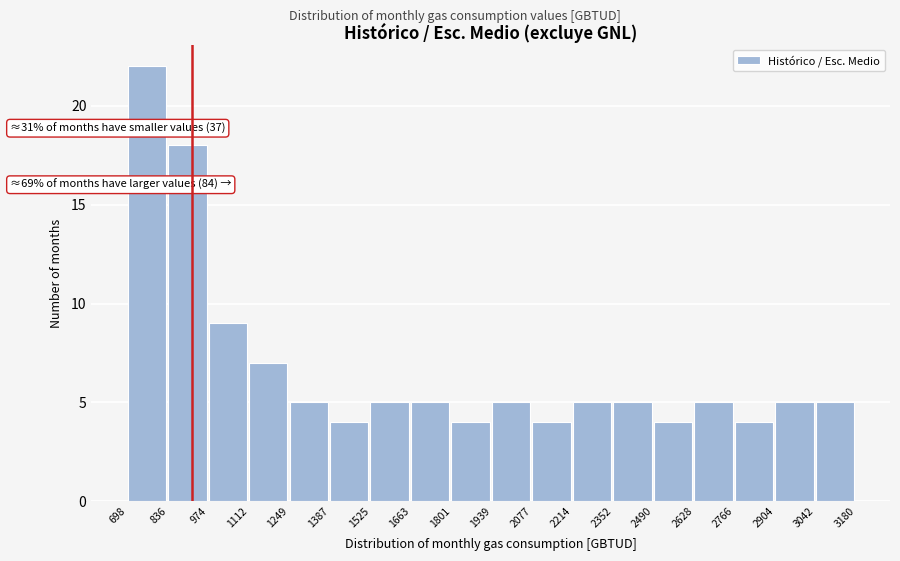

Over which range of the x-axis is the bar tallest?

698 to 836